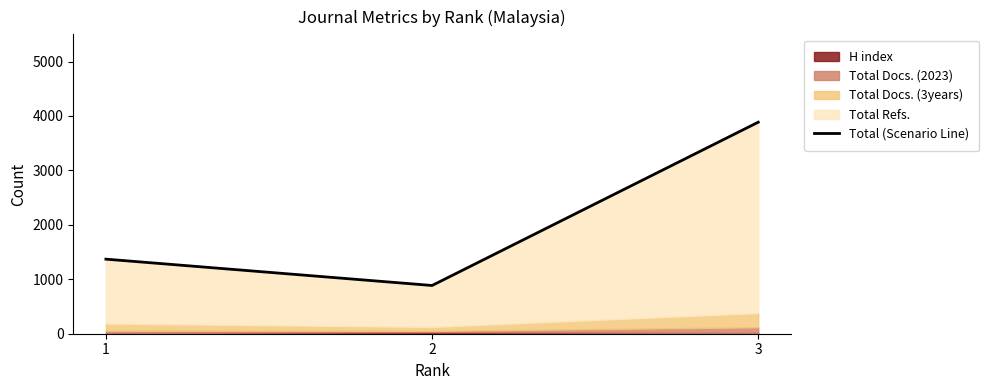

Reading left to right, transcribe all the data shown in this chart.

1=1370	2=886	3=3886